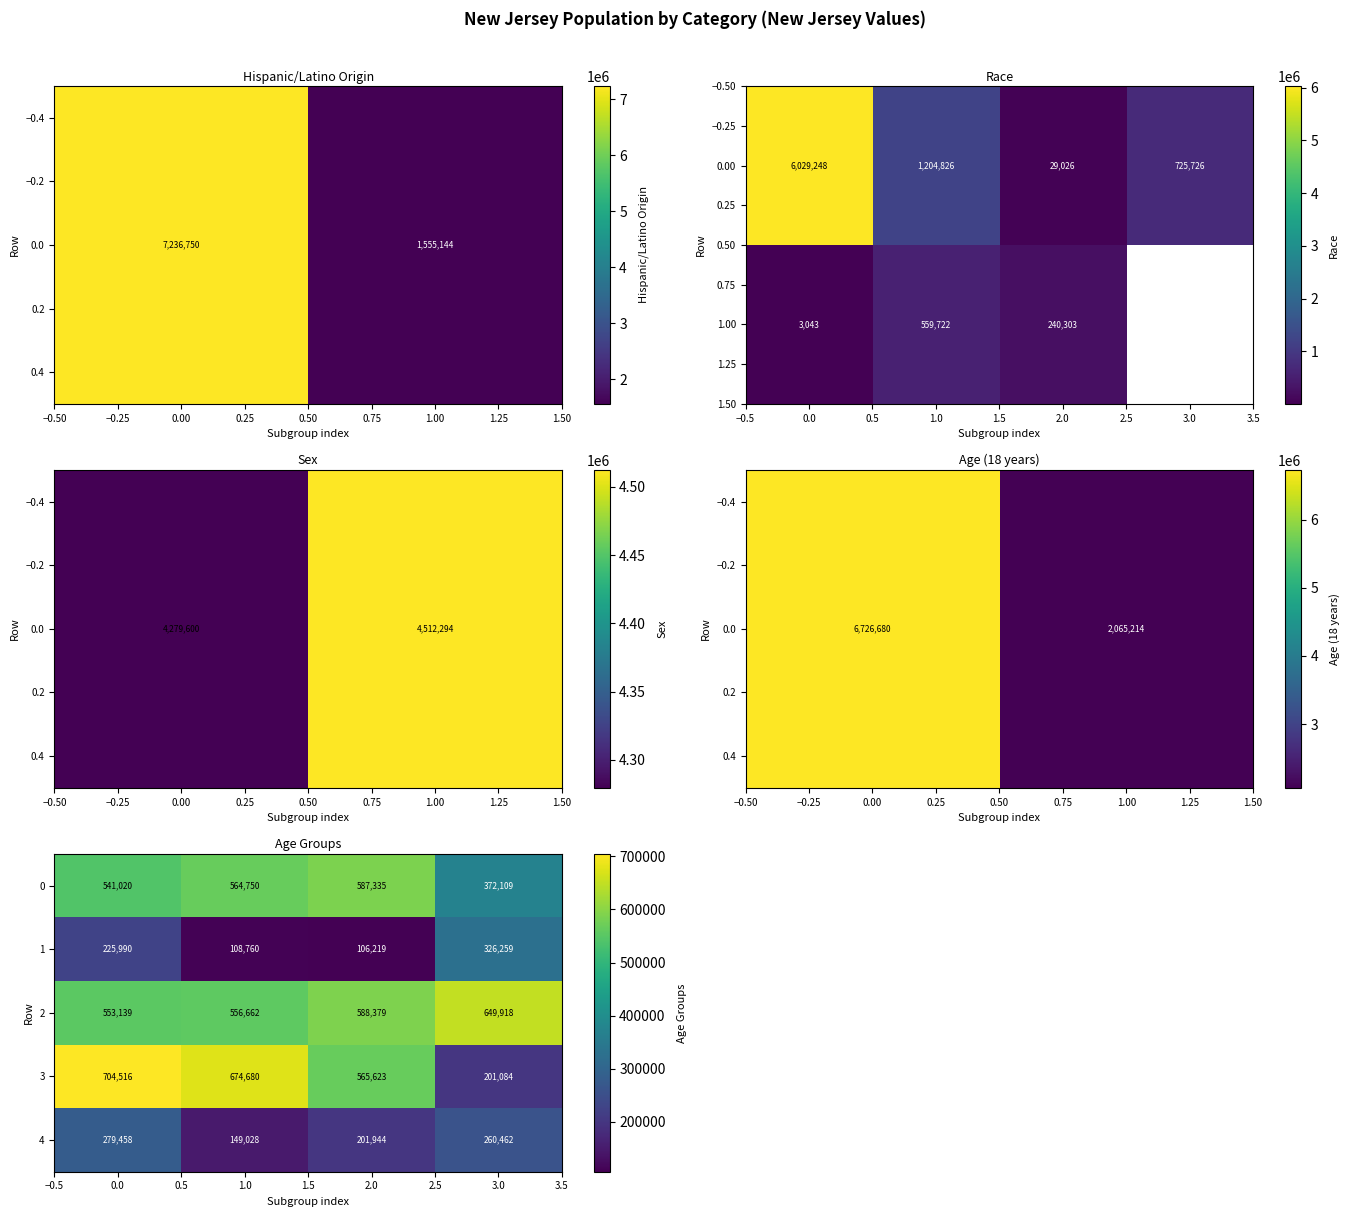

Is it true that row_4 equals 281549 at 0.00?

False